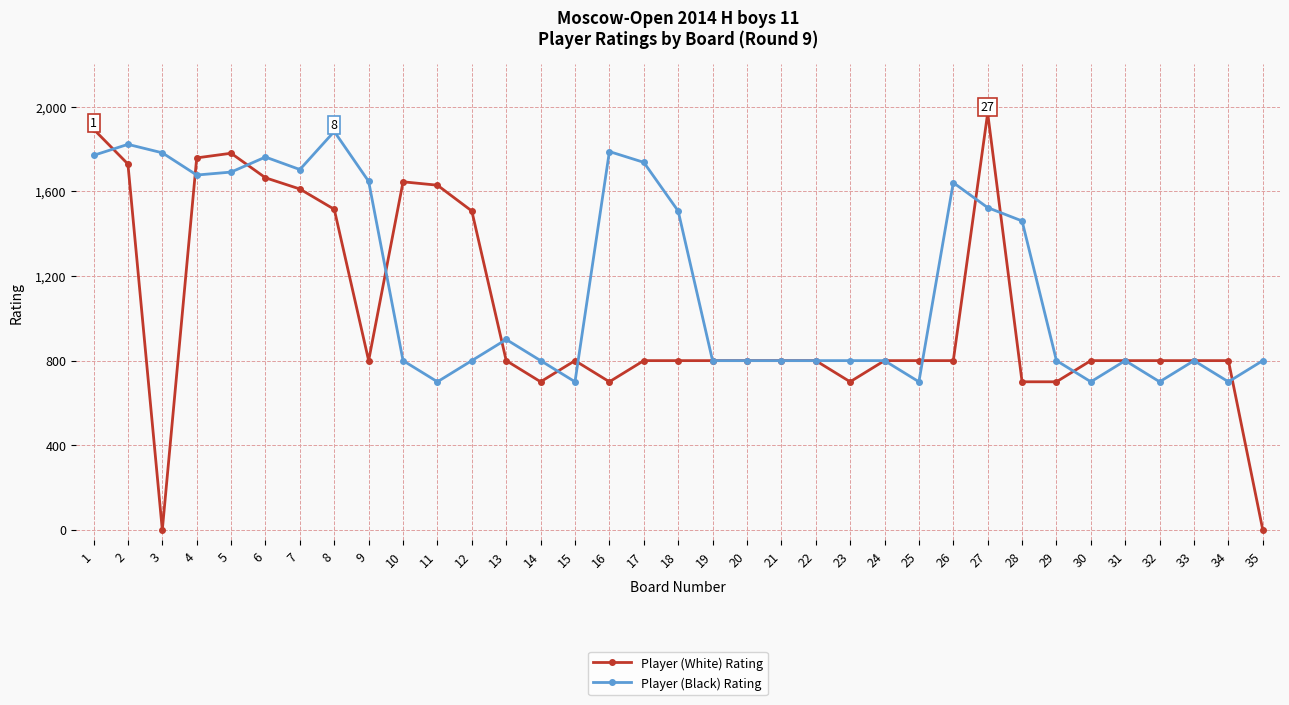

At which category does Player (White) Rating reach its first local valley?

3